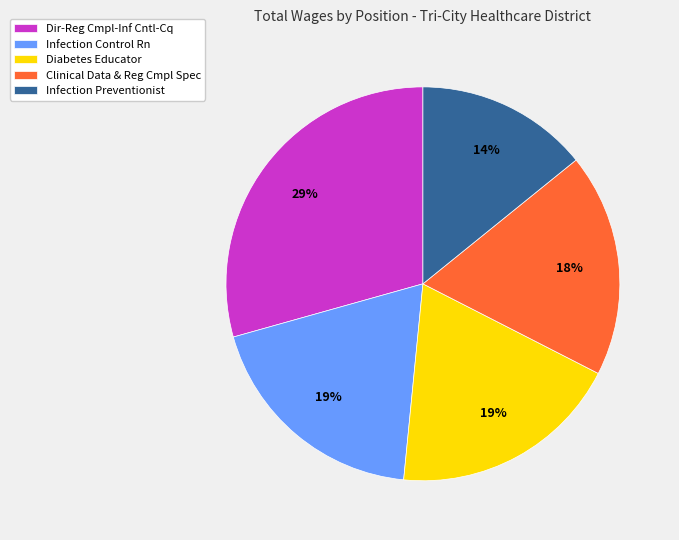

How many slices are in this pie chart?

5